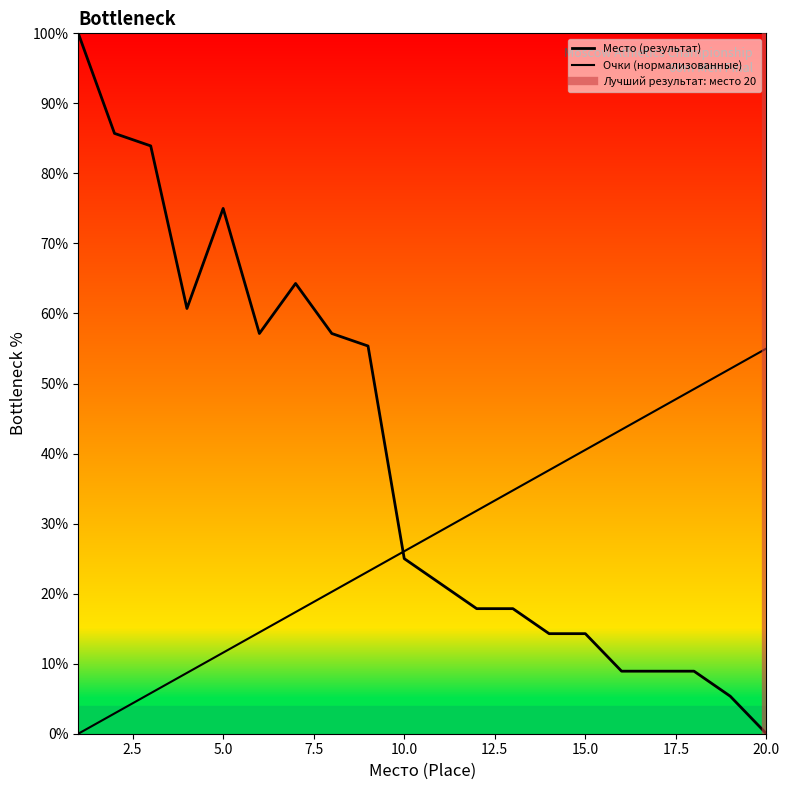

Between 19 and 2, which is larger?

19